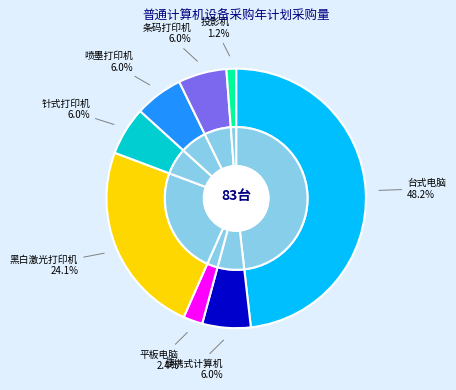

Does 投影机 account for over 50% of the chart?

No